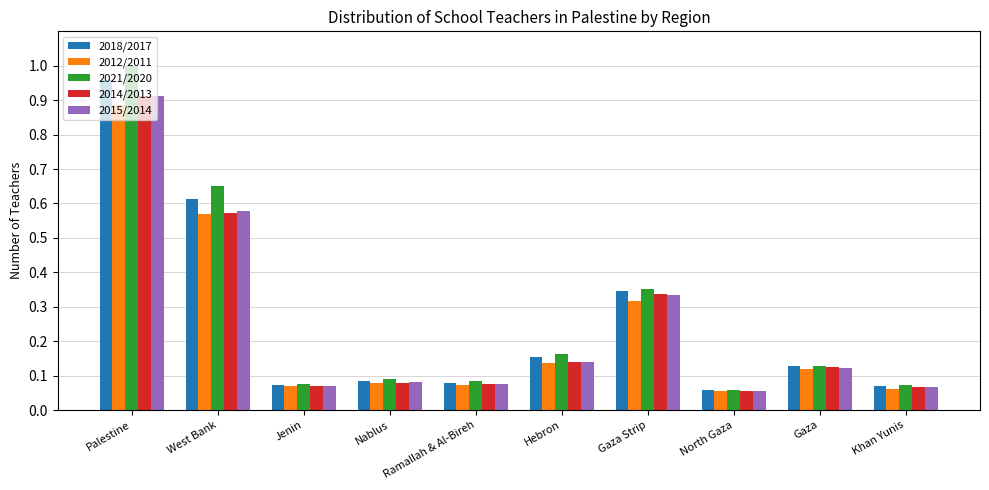

At which category is the sum across all series the highest?

Palestine